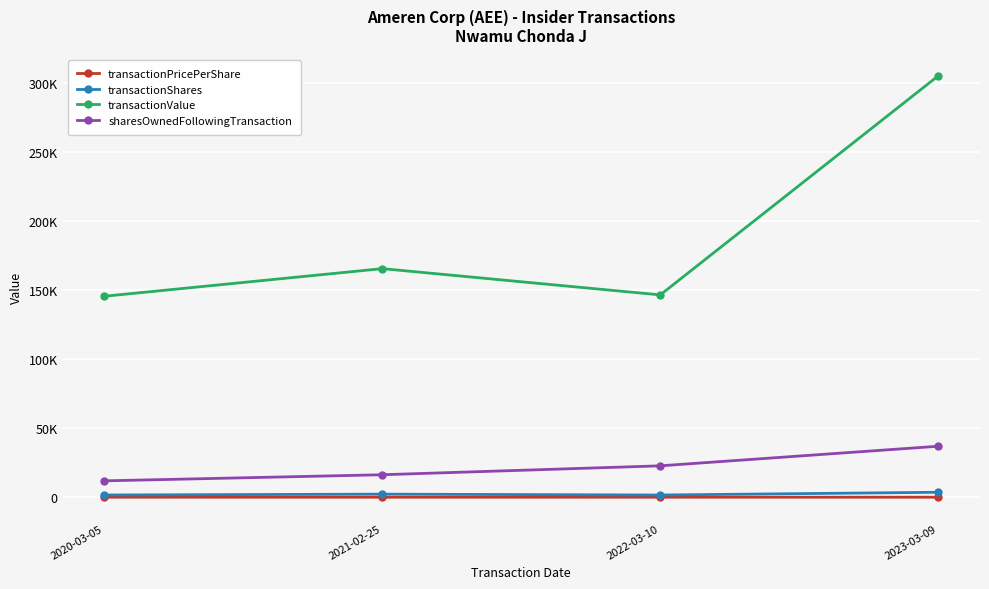

At how many categories does at least one series exceed 41925?

4